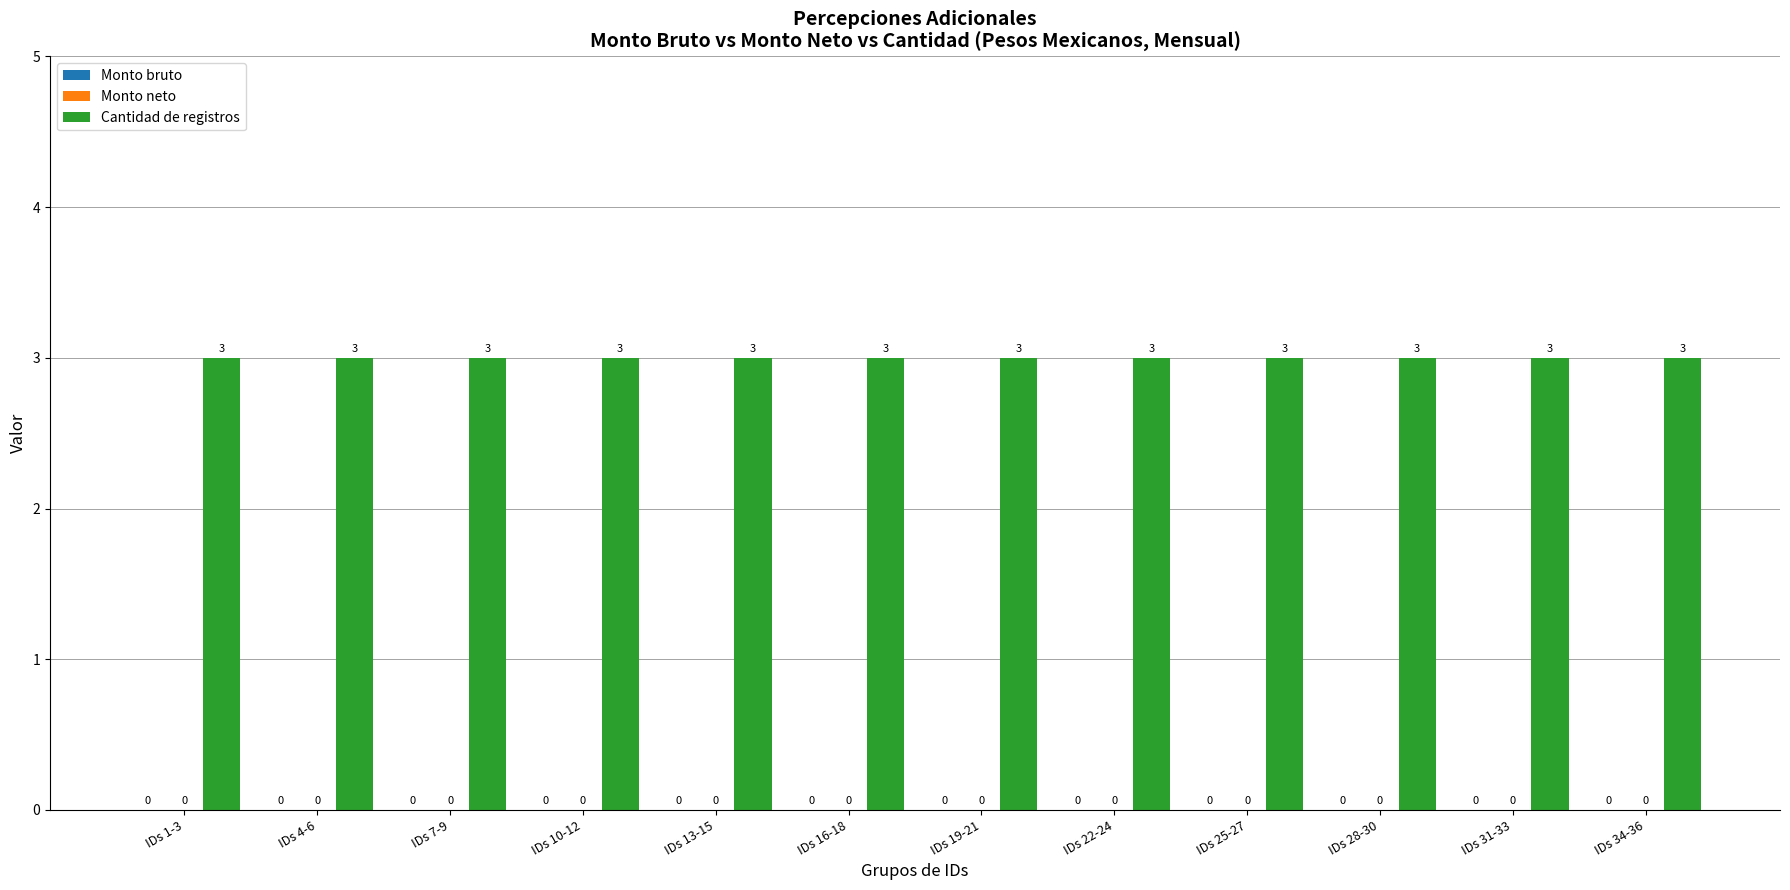

How many bars are there in total?

36